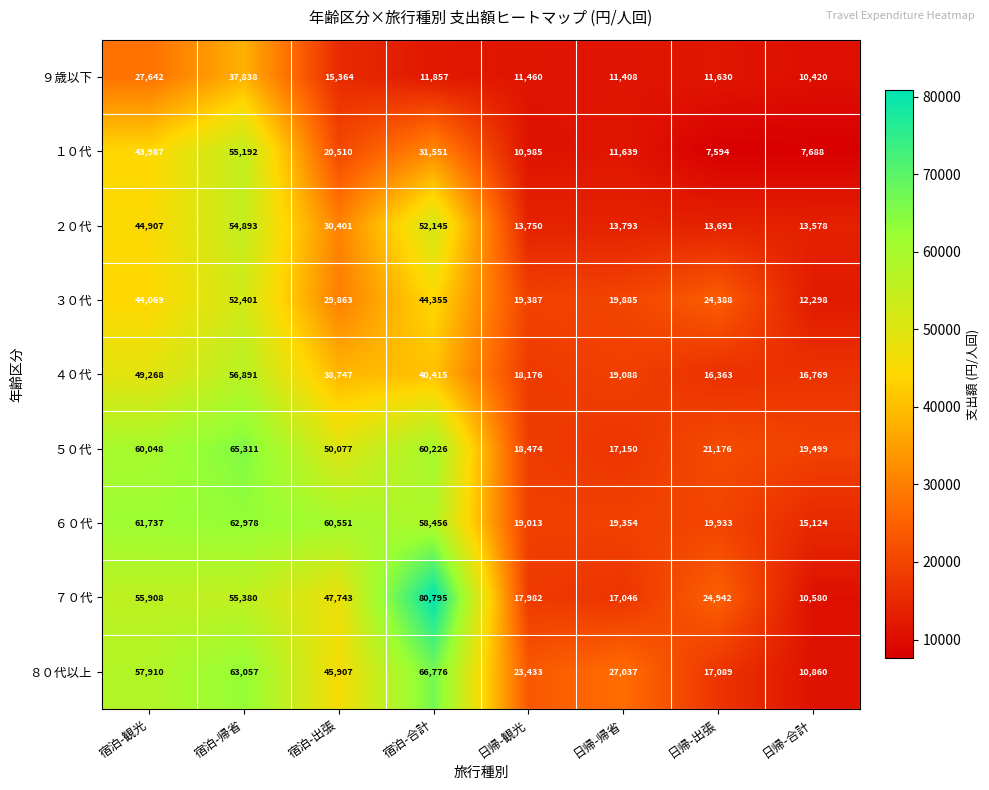

What value does the ５０代 series have at 宿泊-合計, to the nearest 100?

60200